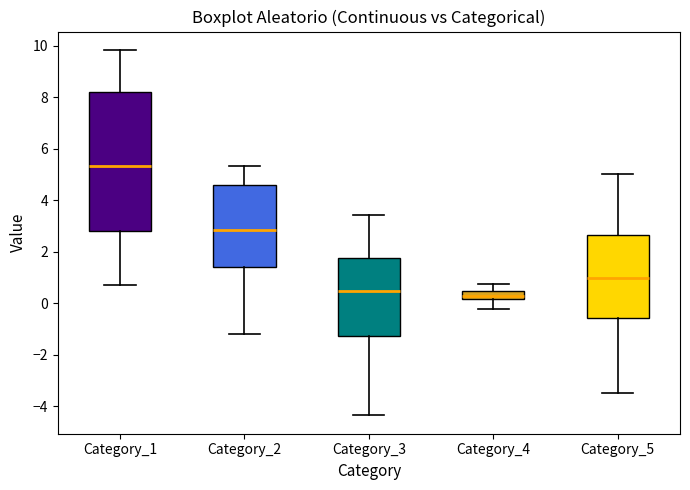

Reading left to right, transcribe this box plot: for each box, give where its median line is, the range the box spans, and where its two whiskers end, as read against the y-axis. The values are not printed on the chart, so give them approximately, as read against the axis.

Category_1: median 5.4, box 2.8 to 8.2, whiskers 0.8 to 9.8
Category_2: median 2.8, box 1.4 to 4.6, whiskers -1.2 to 5.4
Category_3: median 0.4, box -1.2 to 1.8, whiskers -4.4 to 3.4
Category_4: median 0.2 (just above the box's lower edge), box 0.2 to 0.4, whiskers -0.2 to 0.8
Category_5: median 1.0, box -0.6 to 2.6, whiskers -3.4 to 5.0